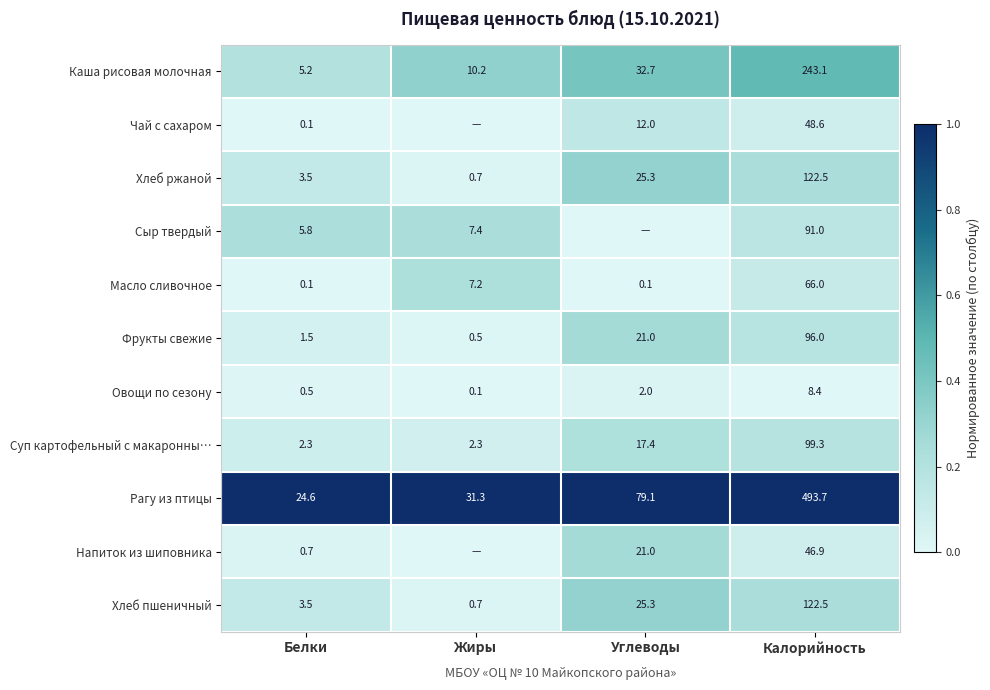

What is the sum of the Рагу из птицы values at Калорийность and Углеводы?

572.8